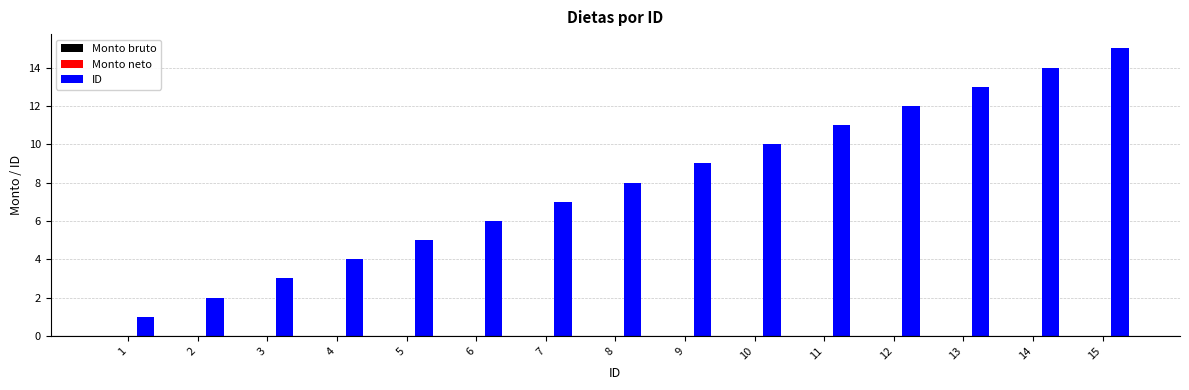

Which label corresponds to the largest value in the chart?

15